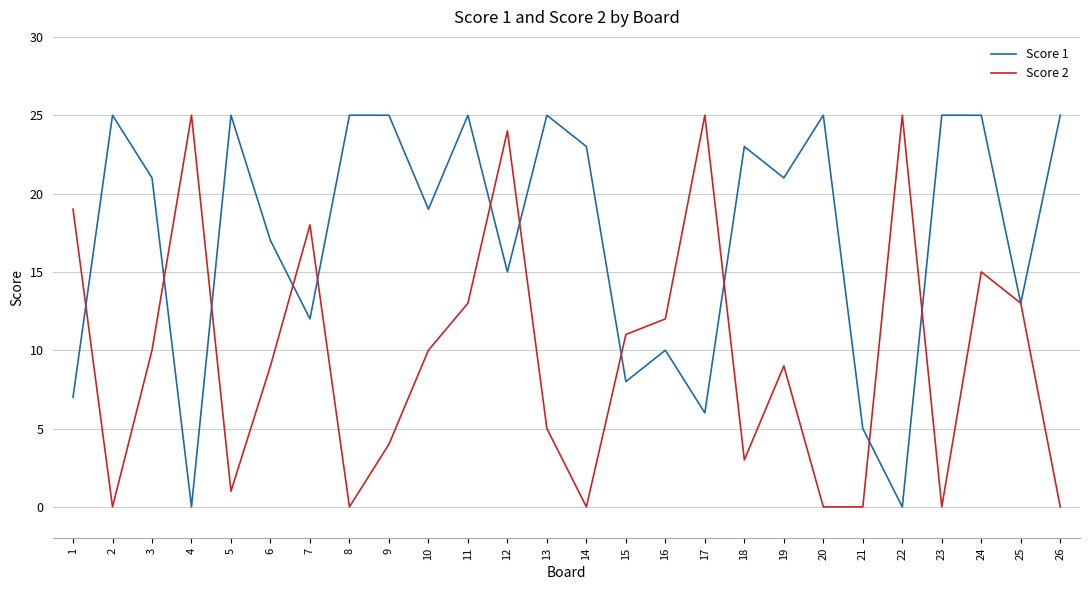

Reading left to right, list all the values displayed in this chart.

Score 1: 7	25	21	0	25	17	12	25	25	19	25	15	25	23	8	10	6	23	21	25	5	0	25	25	13	25
Score 2: 19	0	10	25	1	9	18	0	4	10	13	24	5	0	11	12	25	3	9	0	0	25	0	15	13	0